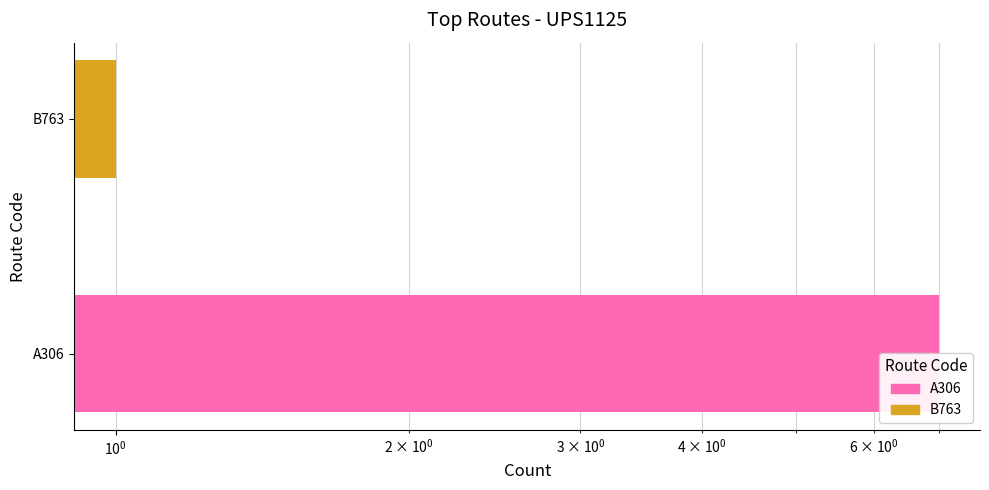

Does the chart contain any negative values?

No